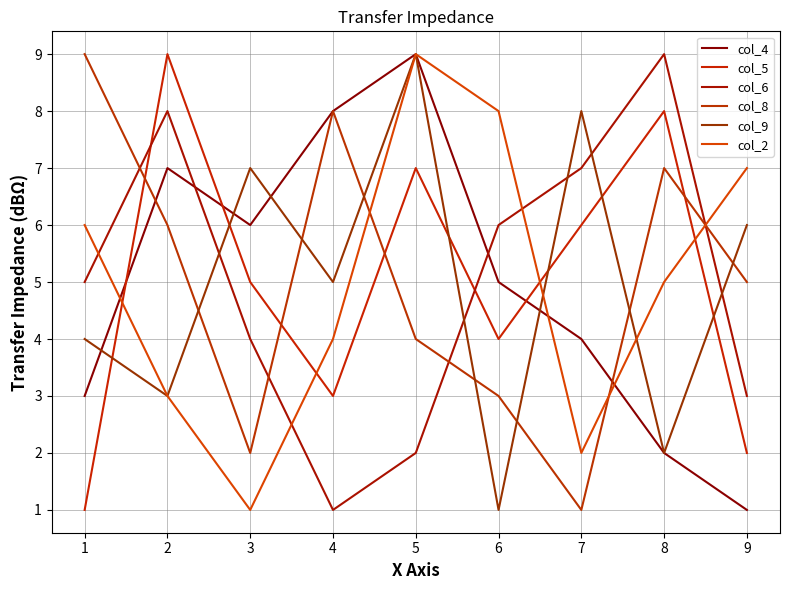

How many interior local peaks does the col_5 series have?

3